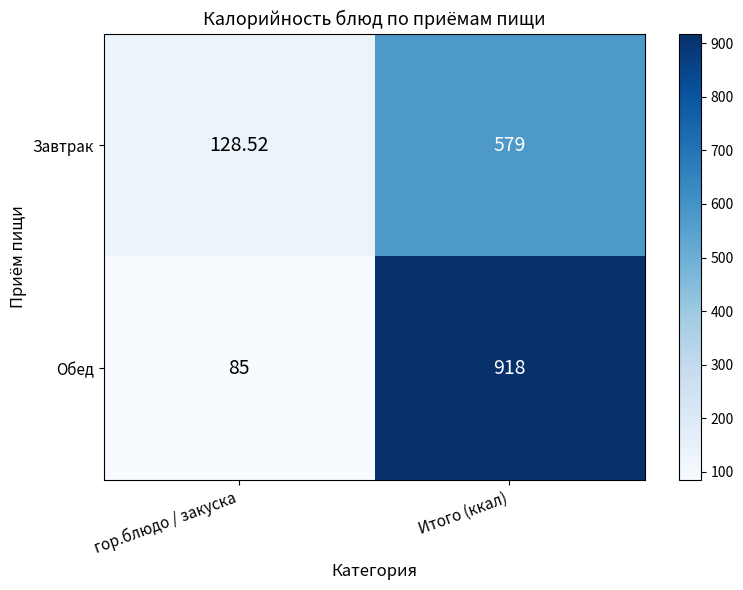

Rank the series by their average value, from lowest to highest.

Завтрак, Обед